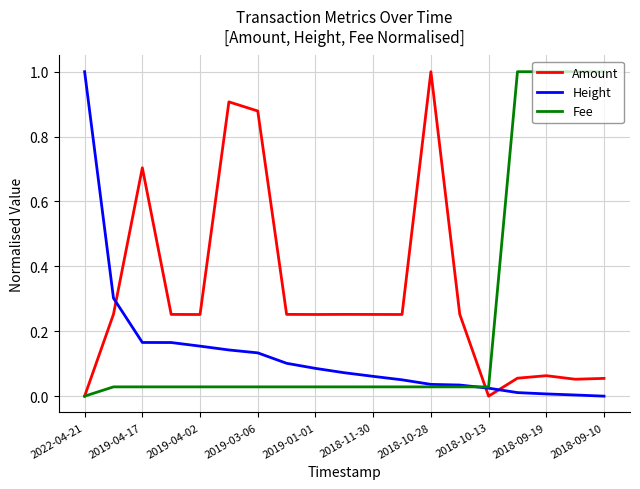

Which series ends up on top after the final intersection of Amount and Height?

Amount